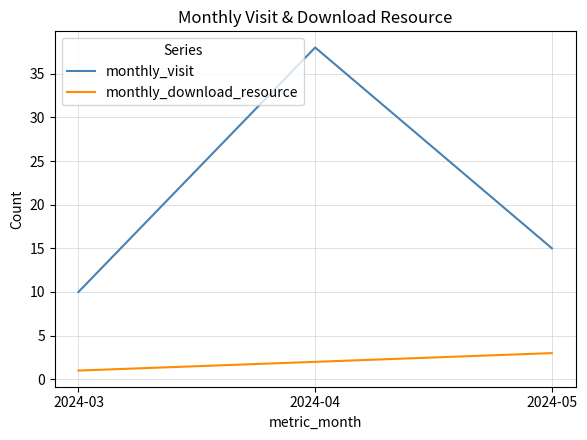

The monthly_visit series shows 68 at 2024-04. True or false?

False